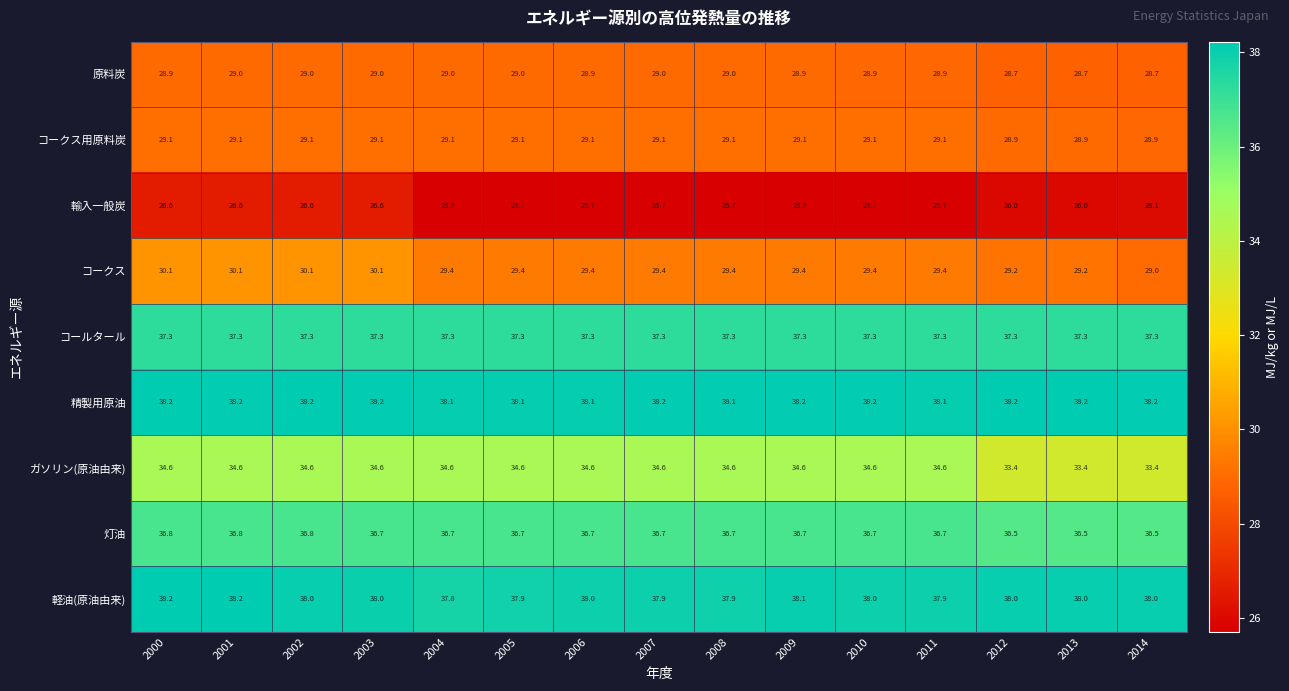

What is the average value of the 原料炭 series?

28.9